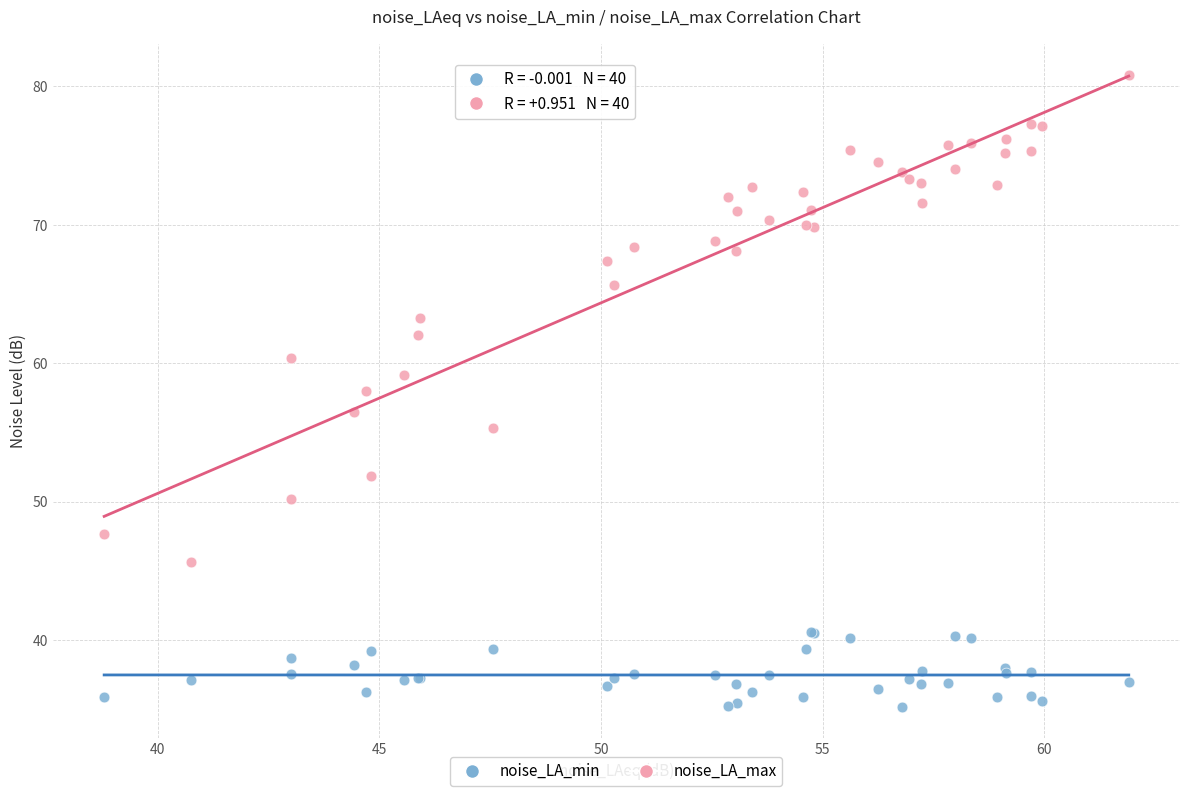

Which series contains the lowest Y value?

noise_LA_min